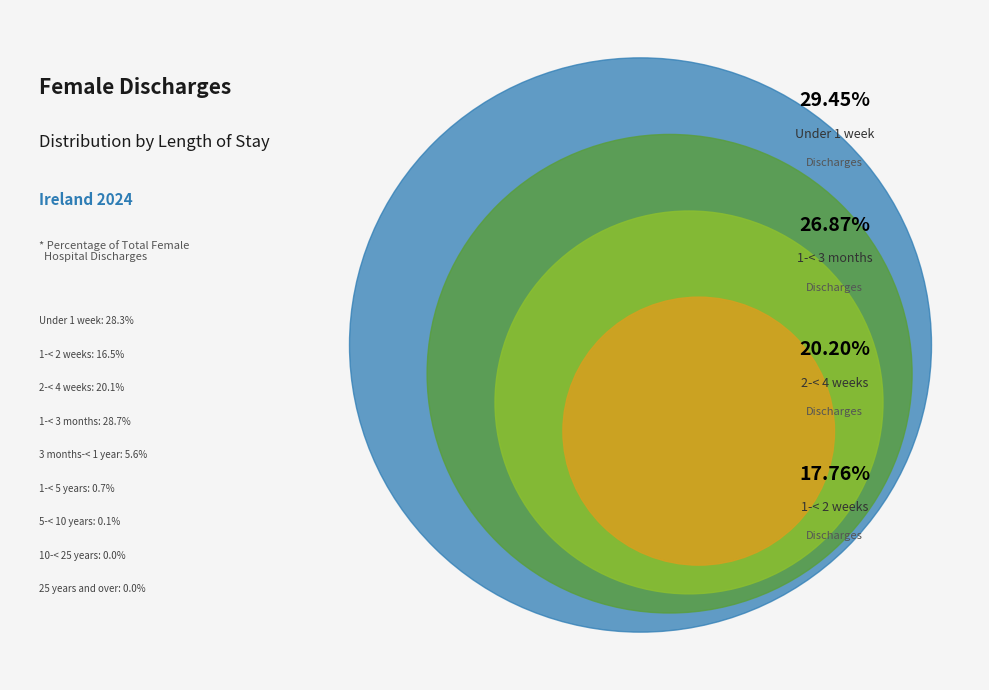

What percentage is the 1-< 5 years slice, to the nearest percent?

1%